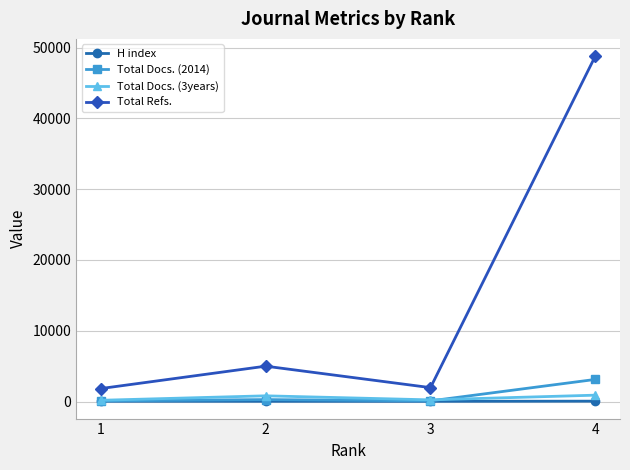

What are all the series names shown in the legend?

H index, Total Docs. (2014), Total Docs. (3years), Total Refs.